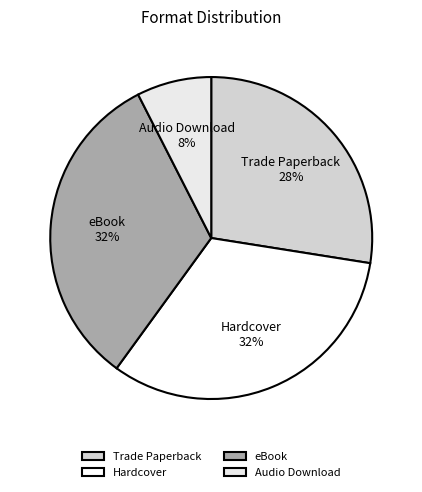

How many slices are in this pie chart?

4